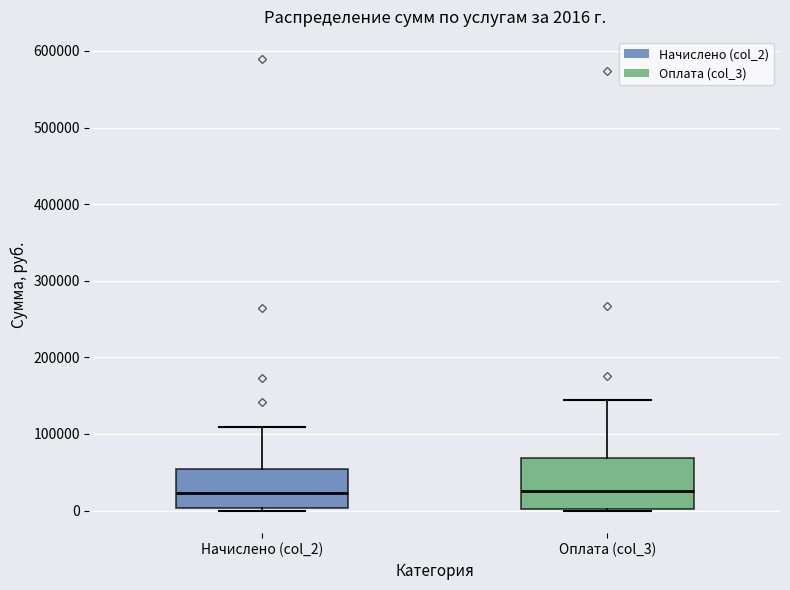

Comparing the boxes themselves (not the whiskers), which one is the tallest?

Оплата (col_3)